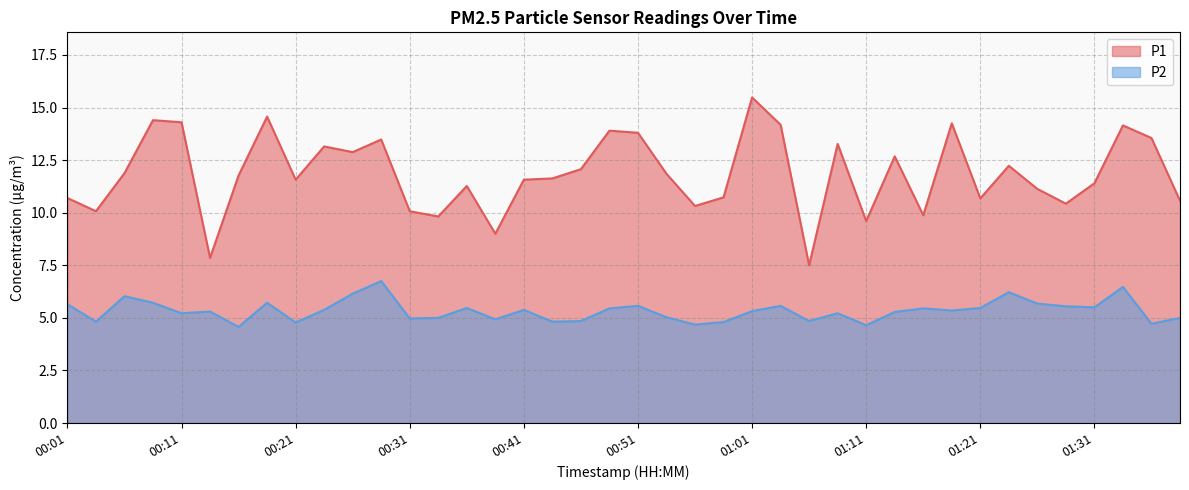

What is the total value across all series at 01:03?

19.8